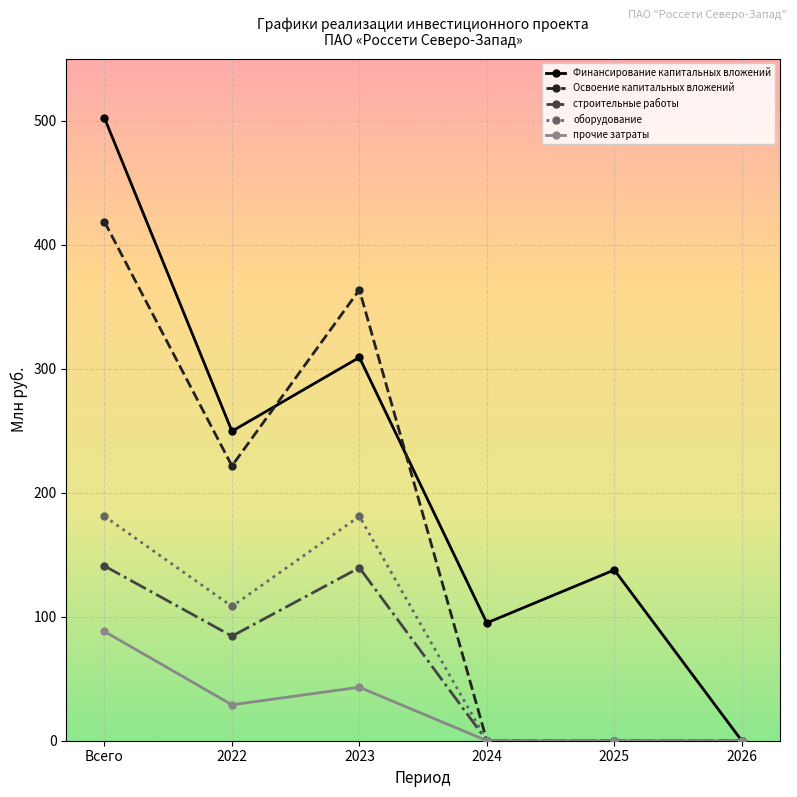

True or false: Финансирование капитальных вложений has more than 2 interior local peaks.

False